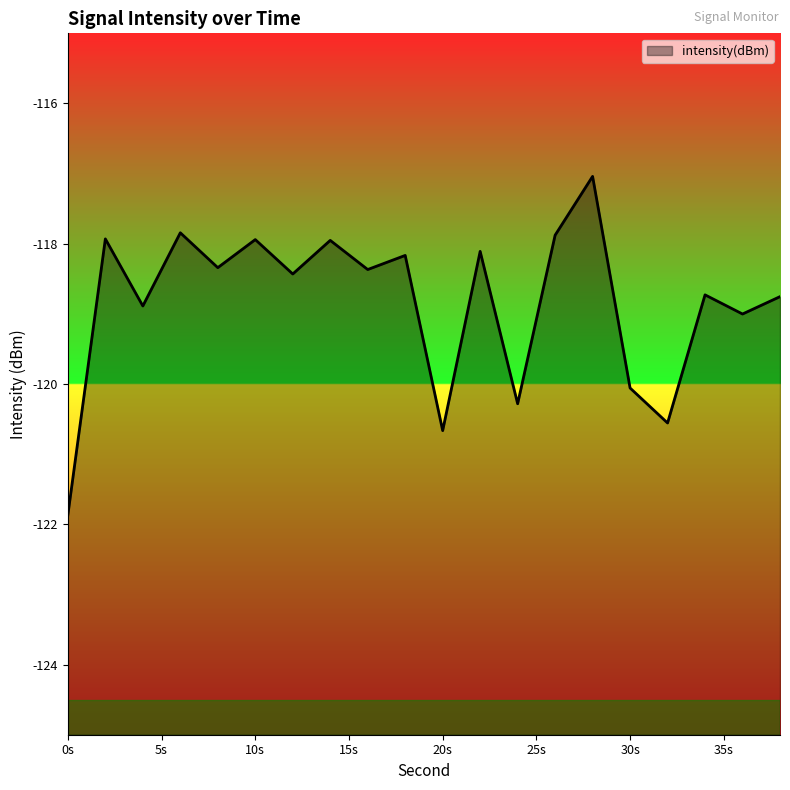

What is the smallest value displayed?

-121.9